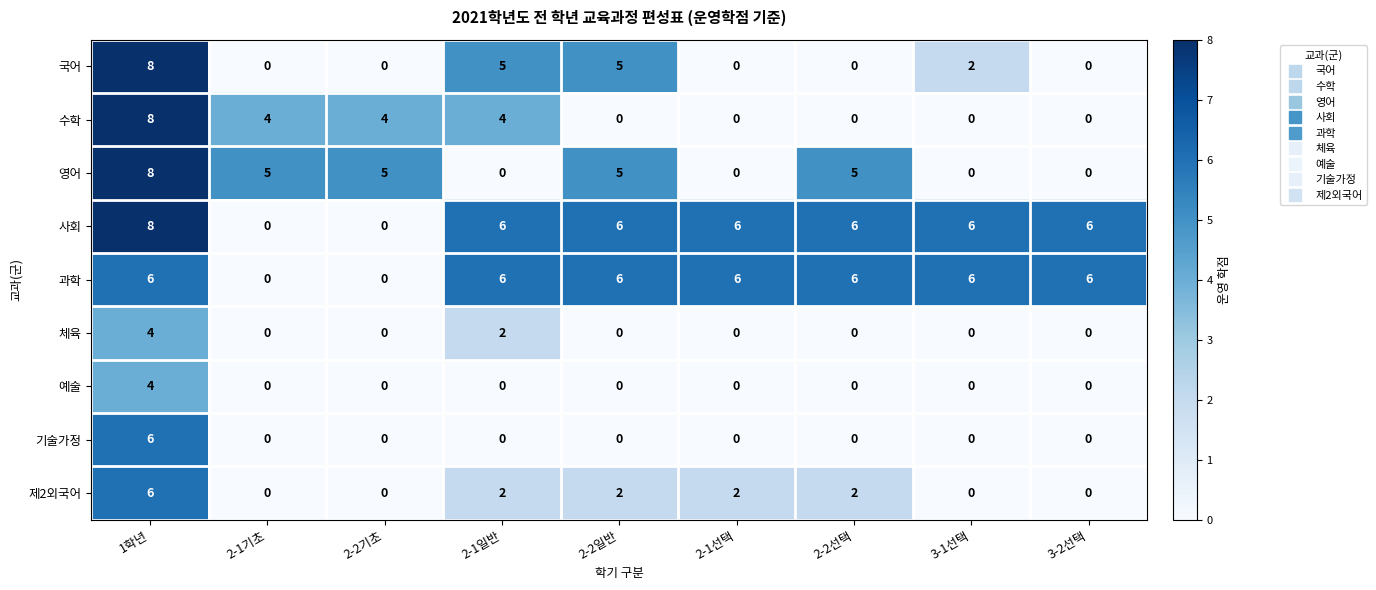

What is the greatest value displayed?

8